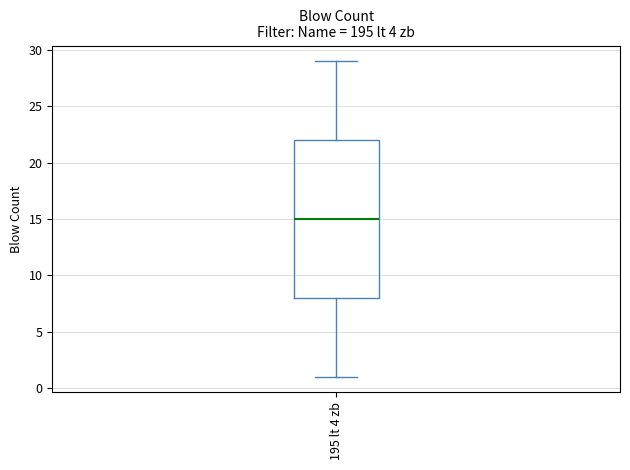

Transcribe this box plot: give where the median line is, the range the box spans, and where the two whiskers end, as read against the y-axis. The values are not printed on the chart, so give them approximately, as read against the axis.

median 15, box 8 to 22, whiskers 1 to 29